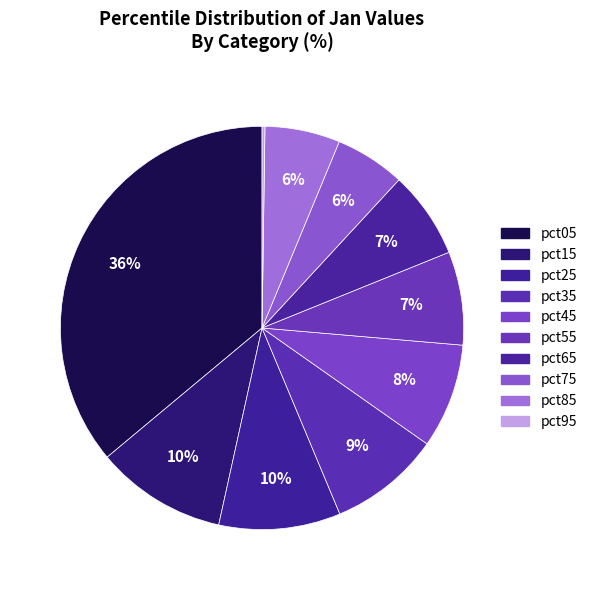

Which slice is the largest?

pct05